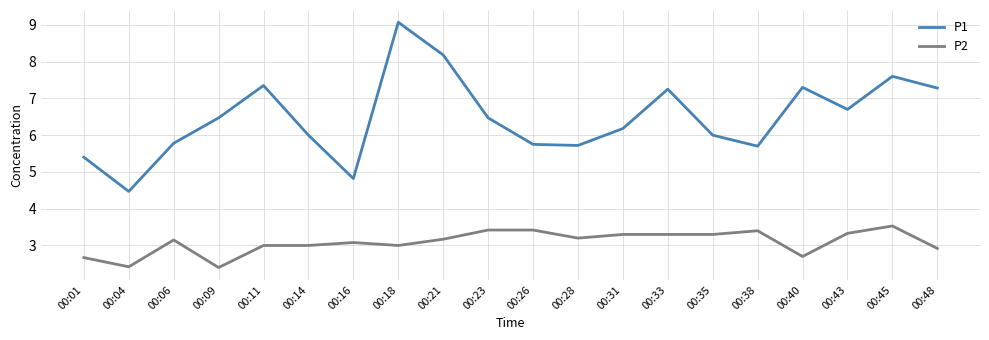

True or false: P1 and P2 intersect in this chart.

False